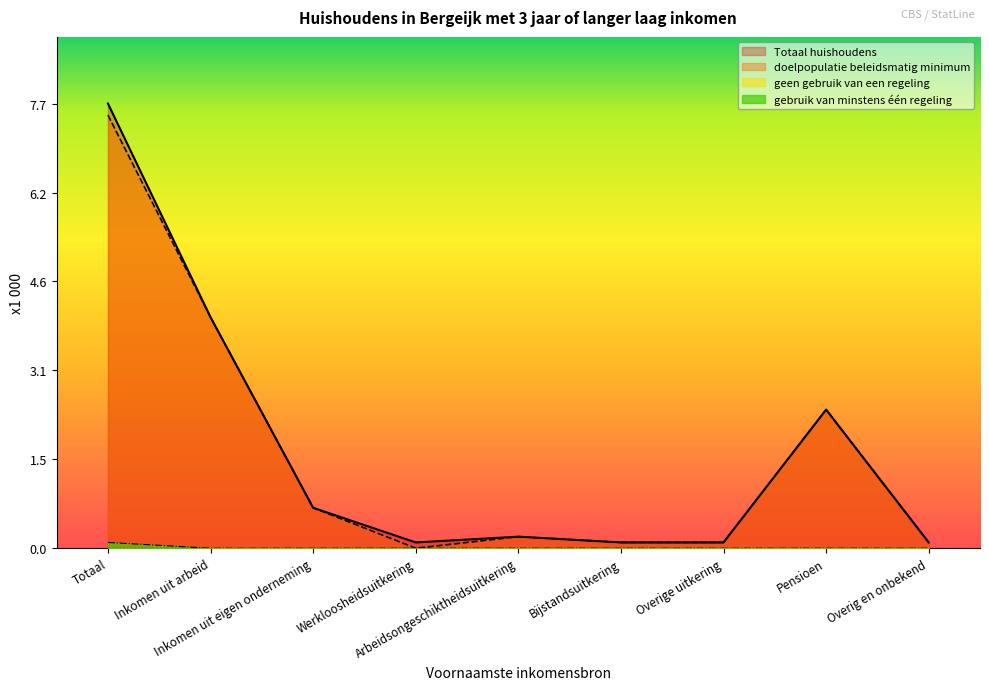

Reading left to right, list all the values displayed in this chart.

Totaal huishoudens: 7.7	4.0	0.7	0.1	0.2	0.1	0.1	2.4	0.1
doelpopulatie beleidsmatig minimum: 7.5	4.0	0.7	0.0	0.2	0.1	0.1	2.4	0.1
gebruik van minstens één regeling: 0.1	0.0	0.0	0.0	0.0	0.0	0.0	0.0	0.0